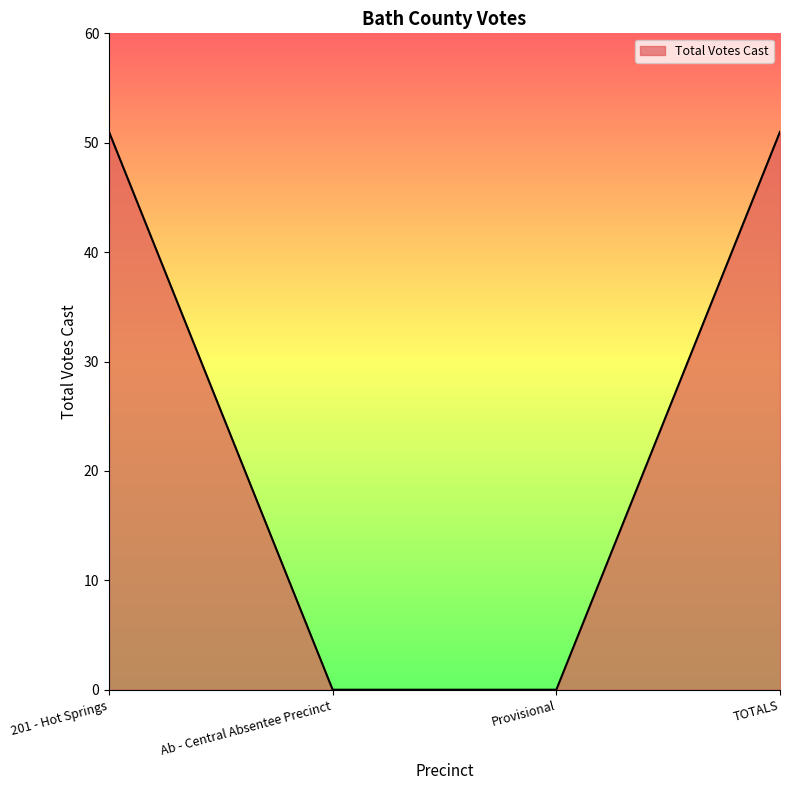

Does the chart display data point markers on the line(s)?

No